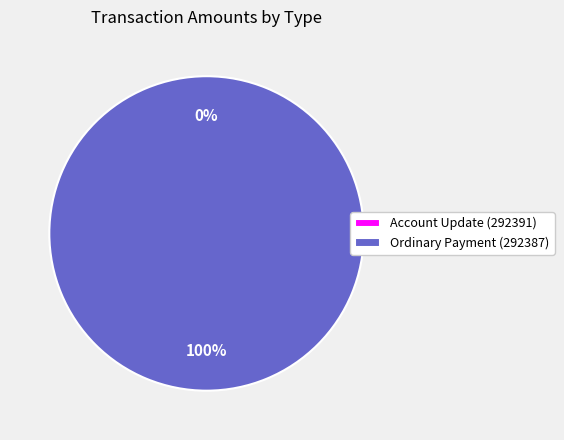

To the nearest percent, what is the difference between the largest and smallest slice percentages?

100%